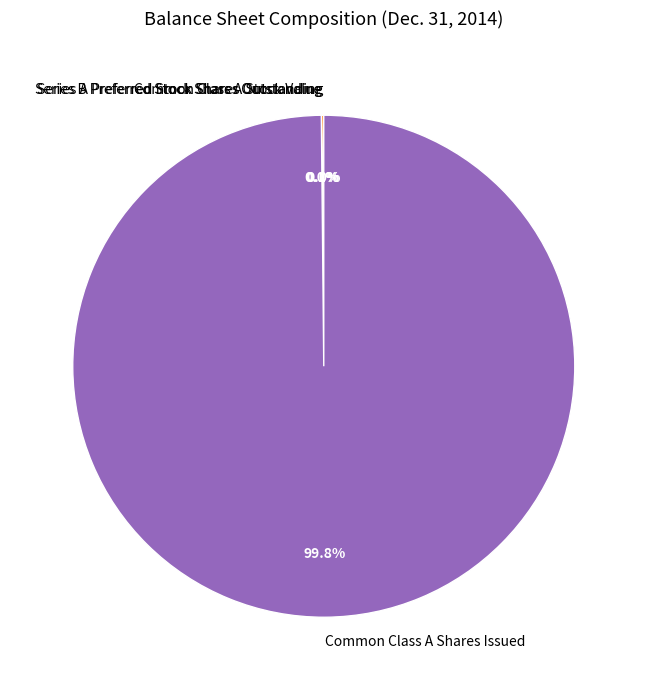

Which category has the smallest portion of the pie?

Series A Preferred Stock Shares Outstanding